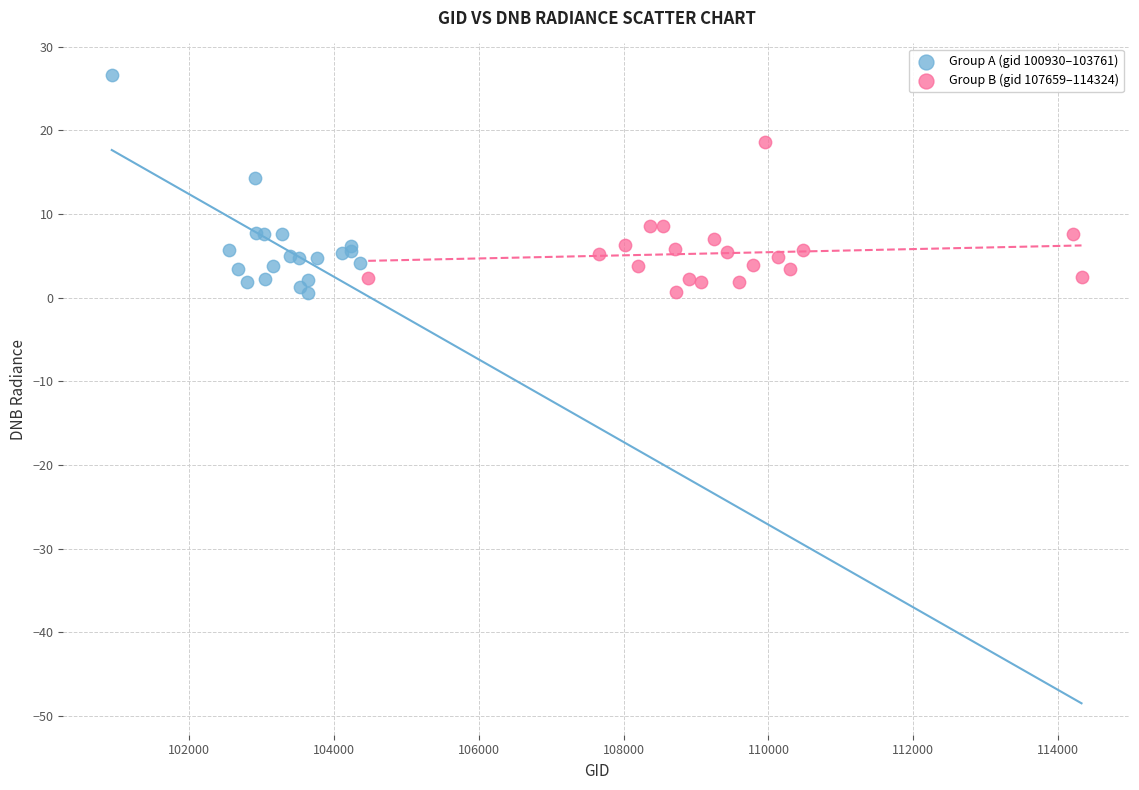

Which series reaches the maximum Y coordinate?

Group A (gid 100930–103761)